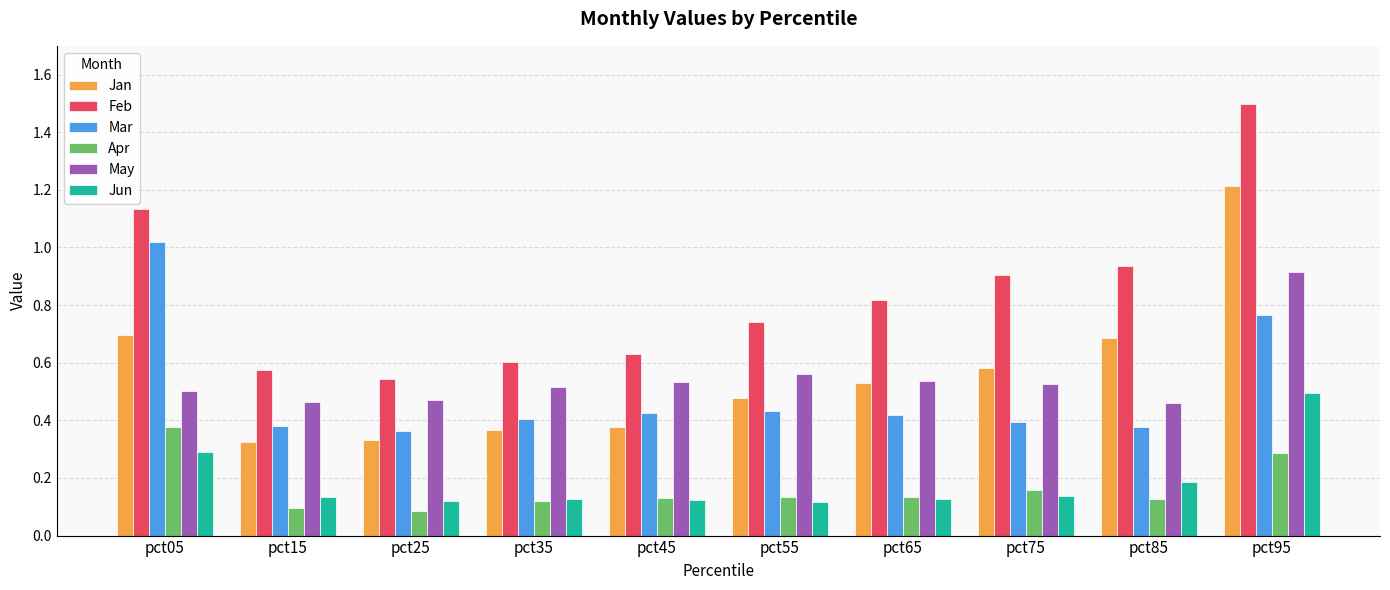

At which label does Feb reach its peak?

pct95